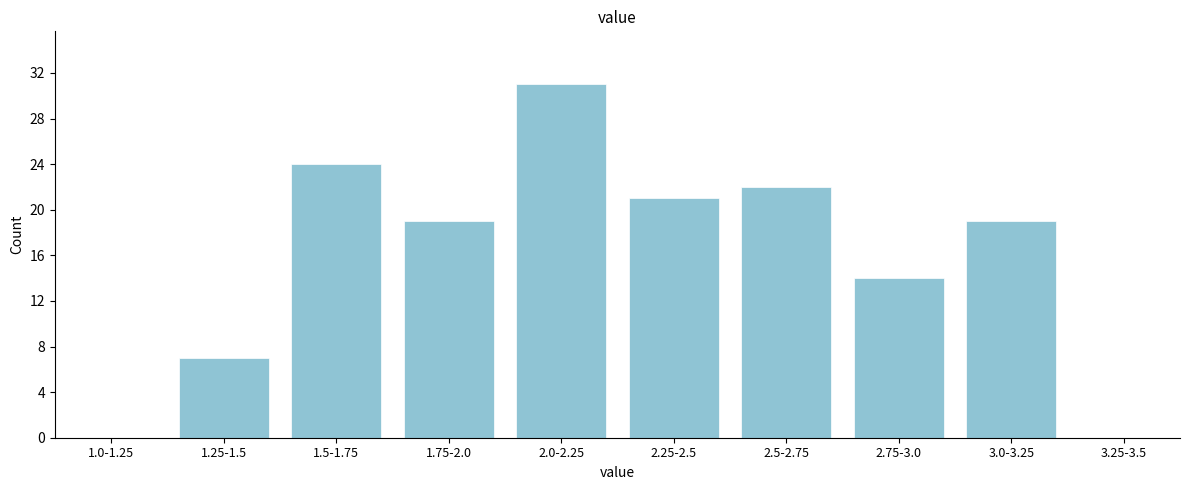

Reading right to left, extract all data points from this chart.

3.25-3.5=0	3.0-3.25=19	2.75-3.0=14	2.5-2.75=22	2.25-2.5=21	2.0-2.25=31	1.75-2.0=19	1.5-1.75=24	1.25-1.5=7	1.0-1.25=0